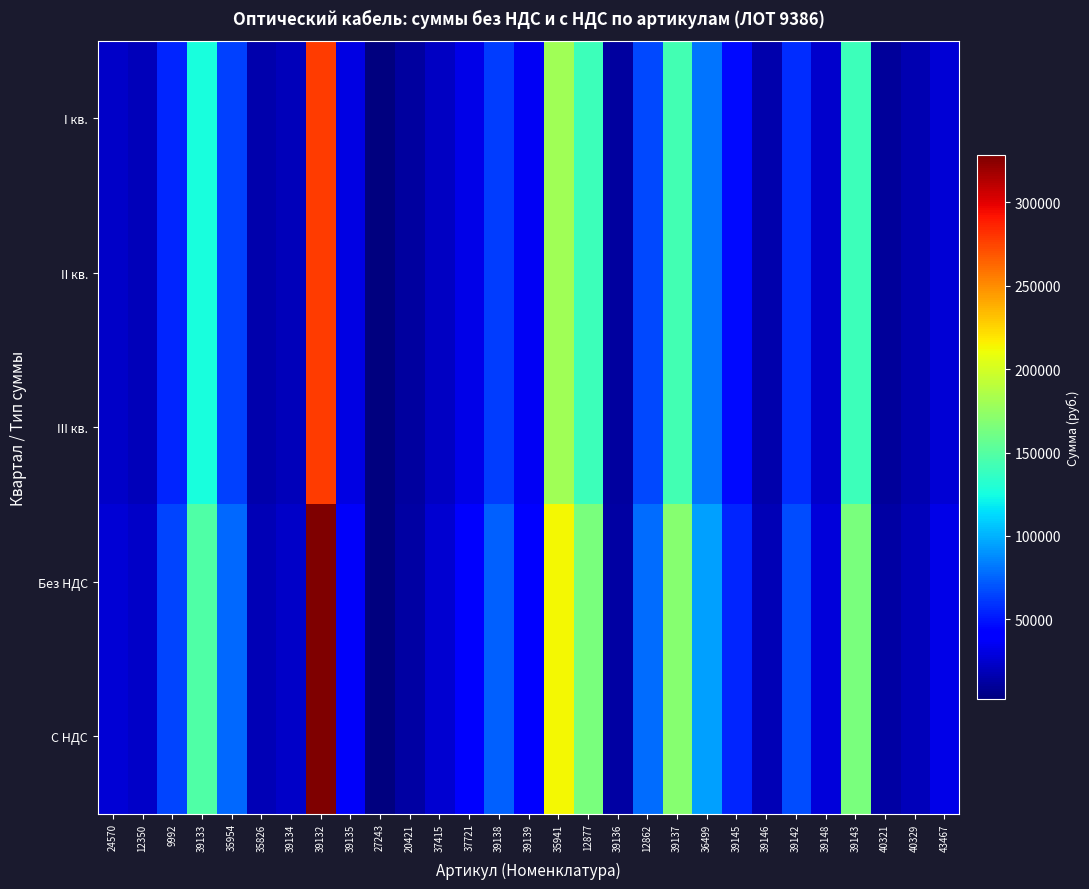

Reading right to left, list all the values displayed in this chart.

I кв.: 43467=27072	40329=16704	40321=11072	39143=139776	39148=24192	39142=57024	39146=15744	39145=46464	36499=80512	39137=143520	12862=66096	39136=11200	12877=139872	35941=179968	39139=35360	39138=62416	37721=32640	37415=21280	20421=11136	27243=2160	39135=31200	39132=278122	39134=19488	35826=15360	35954=64512	39133=125712	9992=55552	12350=19872	24570=23040
II кв.: 43467=27072	40329=16704	40321=11072	39143=139776	39148=24192	39142=57024	39146=15744	39145=46464	36499=80512	39137=143520	12862=66096	39136=11200	12877=139872	35941=179968	39139=35360	39138=62416	37721=32640	37415=21280	20421=11136	27243=2160	39135=31200	39132=278122	39134=19488	35826=15360	35954=64512	39133=125712	9992=55552	12350=19872	24570=23040
III кв.: 43467=27072	40329=16704	40321=11072	39143=139776	39148=24192	39142=57024	39146=15744	39145=46464	36499=80512	39137=143520	12862=66096	39136=11200	12877=139872	35941=179968	39139=35360	39138=62416	37721=32640	37415=21280	20421=11136	27243=2160	39135=31200	39132=278122	39134=19488	35826=15360	35954=64512	39133=125712	9992=55552	12350=19872	24570=23040
Без НДС: 43467=31945	40329=19711	40321=13065	39143=164936	39148=28547	39142=67288	39146=18578	39145=54828	36499=95004	39137=169354	12862=77993	39136=13216	12877=165049	35941=212362	39139=41725	39138=73651	37721=38515	37415=25110	20421=13140	27243=2549	39135=36816	39132=328183	39134=22996	35826=18125	35954=76124	39133=148340	9992=65551	12350=23449	24570=27187
С НДС: 43467=31945	40329=19711	40321=13065	39143=164936	39148=28547	39142=67288	39146=18578	39145=54828	36499=95004	39137=169354	12862=77993	39136=13216	12877=165049	35941=212362	39139=41725	39138=73651	37721=38515	37415=25110	20421=13140	27243=2549	39135=36816	39132=328183	39134=22996	35826=18125	35954=76124	39133=148340	9992=65551	12350=23449	24570=27187